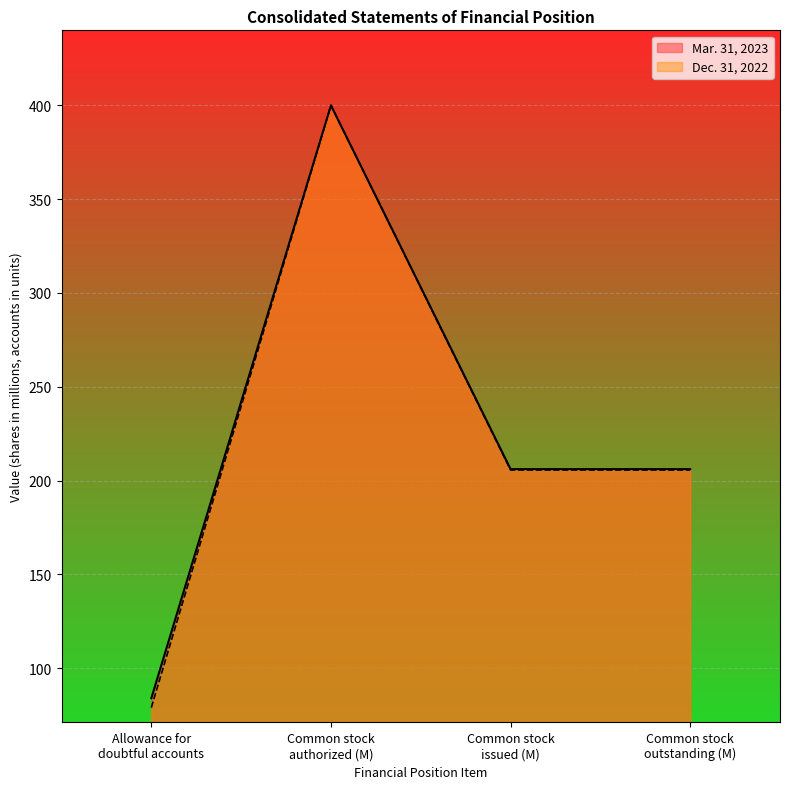

What is the maximum value for Mar. 31, 2023?

400.0